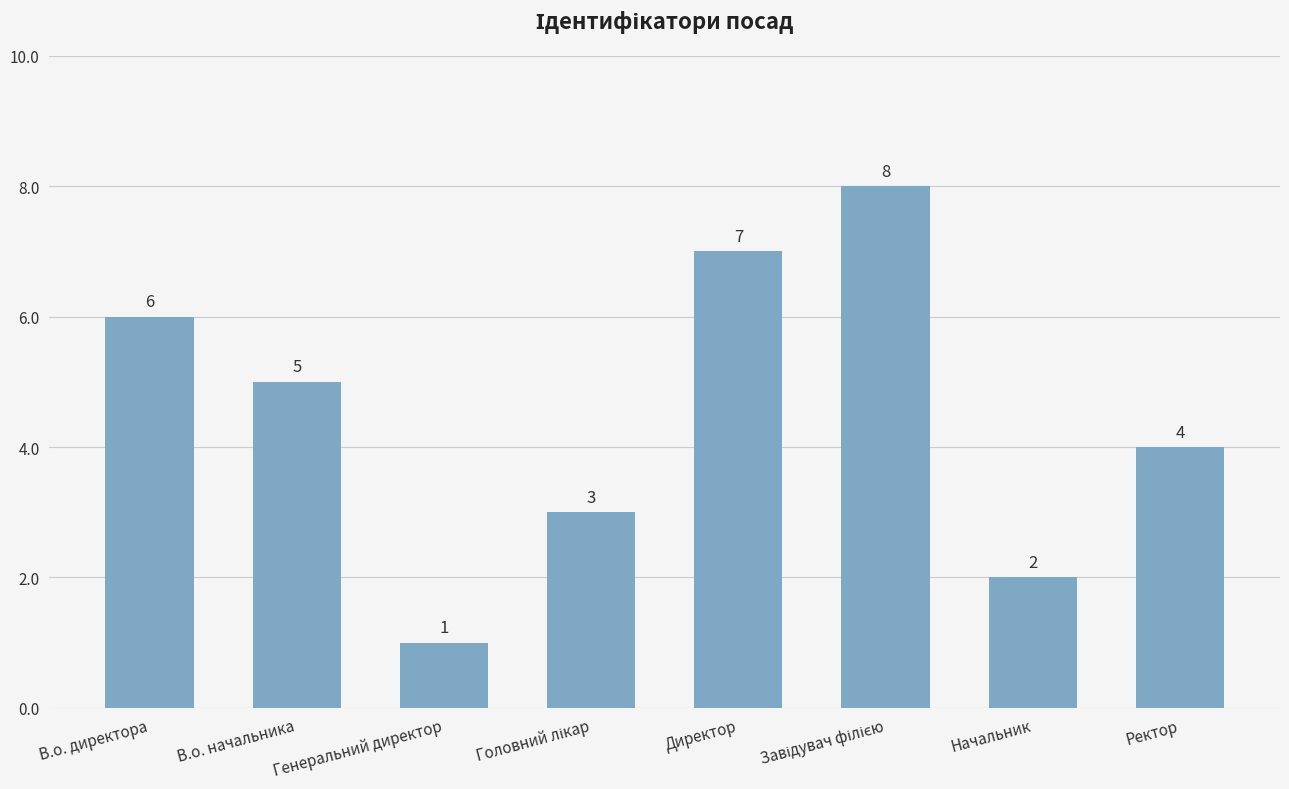

What is the label of the 2nd bar from the right?

Начальник